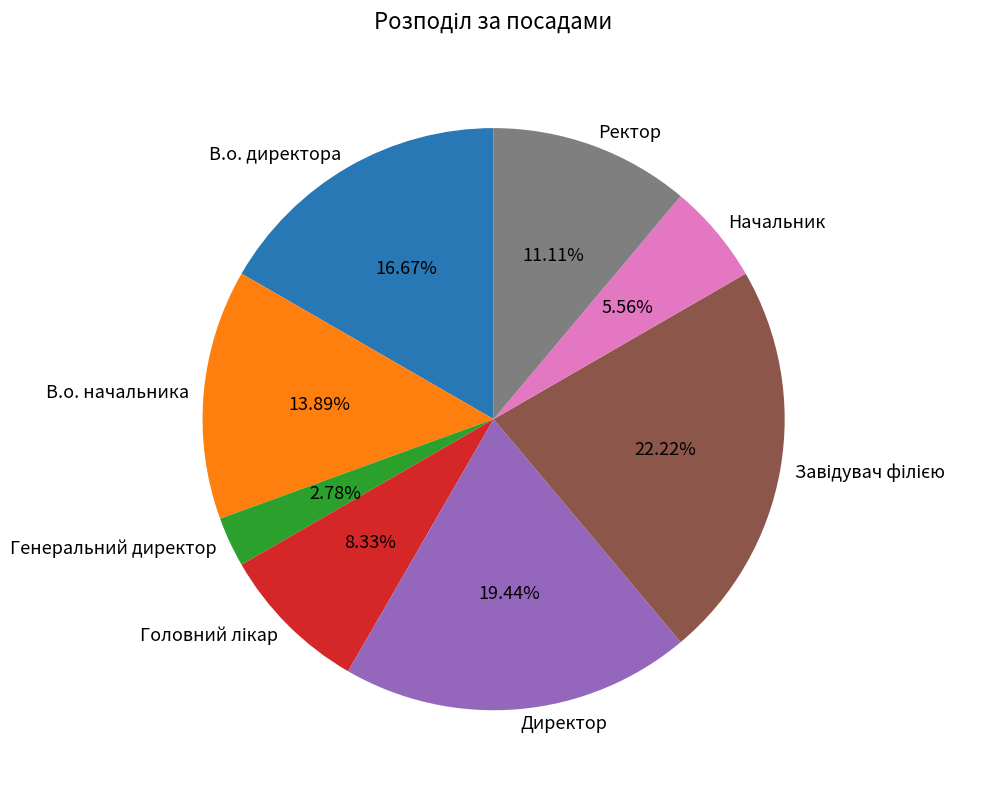

Which slice is the smallest?

Генеральний директор